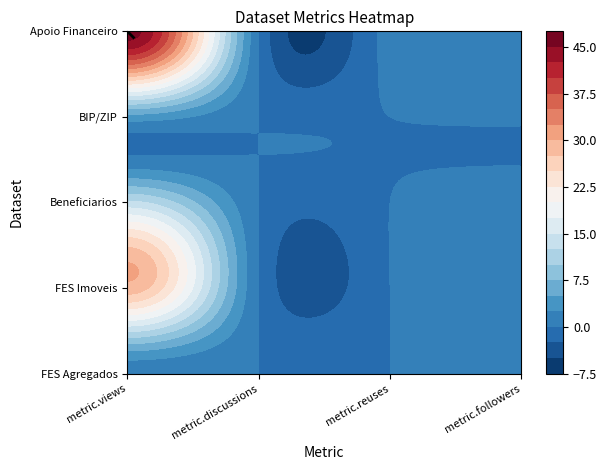

Reading left to right, what are all the values shown in this chart?

FES Agregados: 0=1	1=0	2=0	3=0
FES Imoveis: 0=29	1=0	2=0	3=0
Beneficiarios: 0=13	1=0	2=0	3=0
BIP/ZIP: 0=4	1=0	2=0	3=0
Apoio Financeiro: 0=46	1=0	2=1	3=0